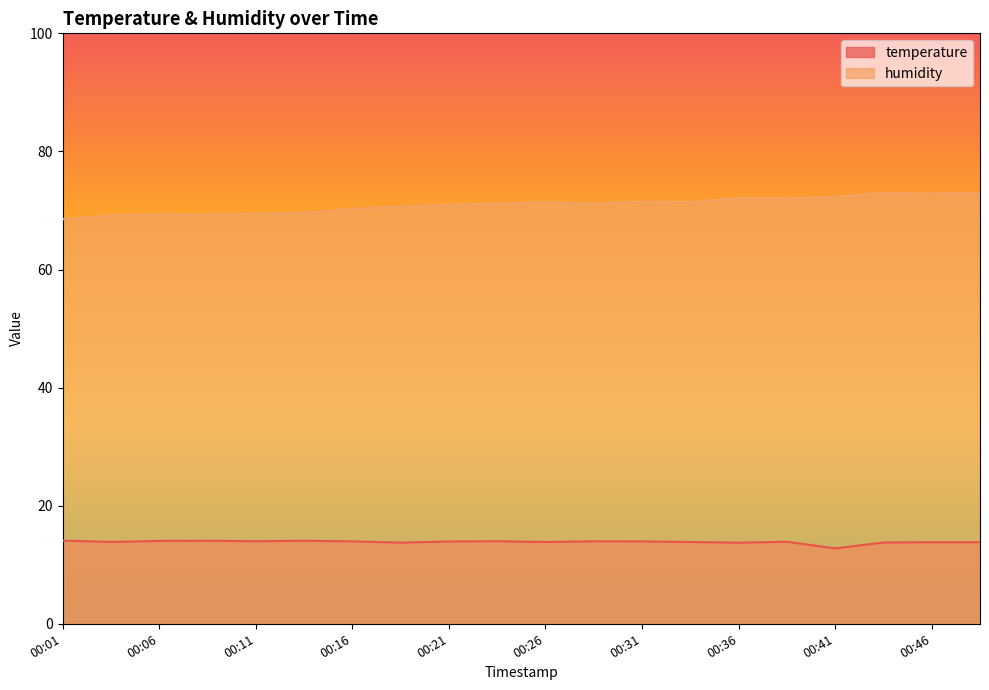

True or false: humidity and temperature intersect in this chart.

False